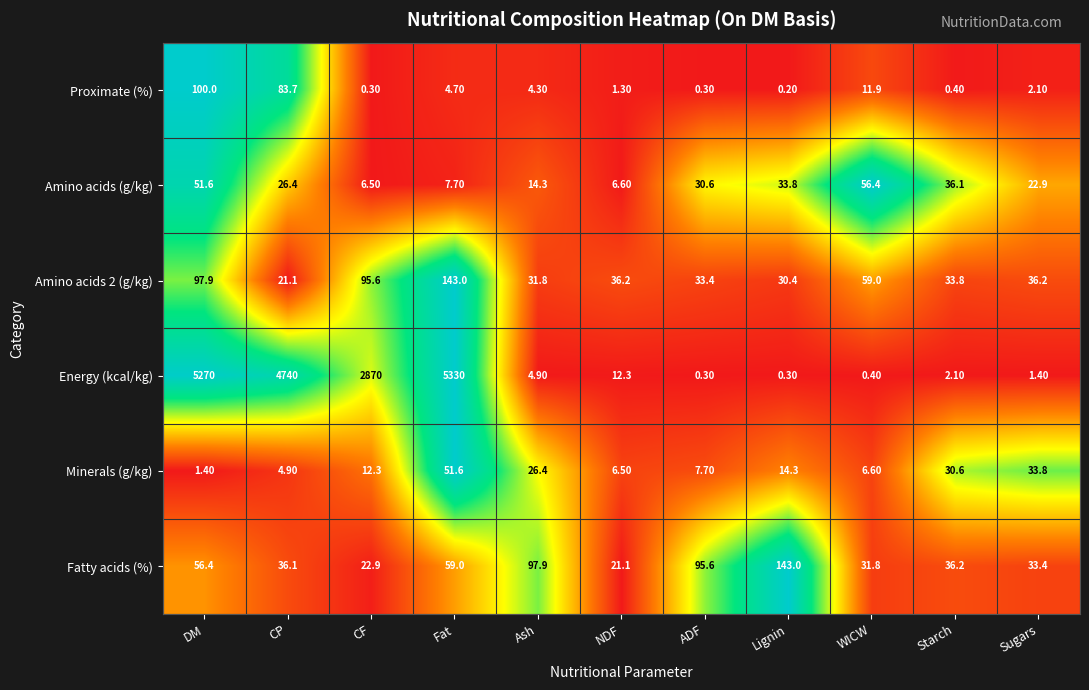

Which category has the highest value across all series?

Fat